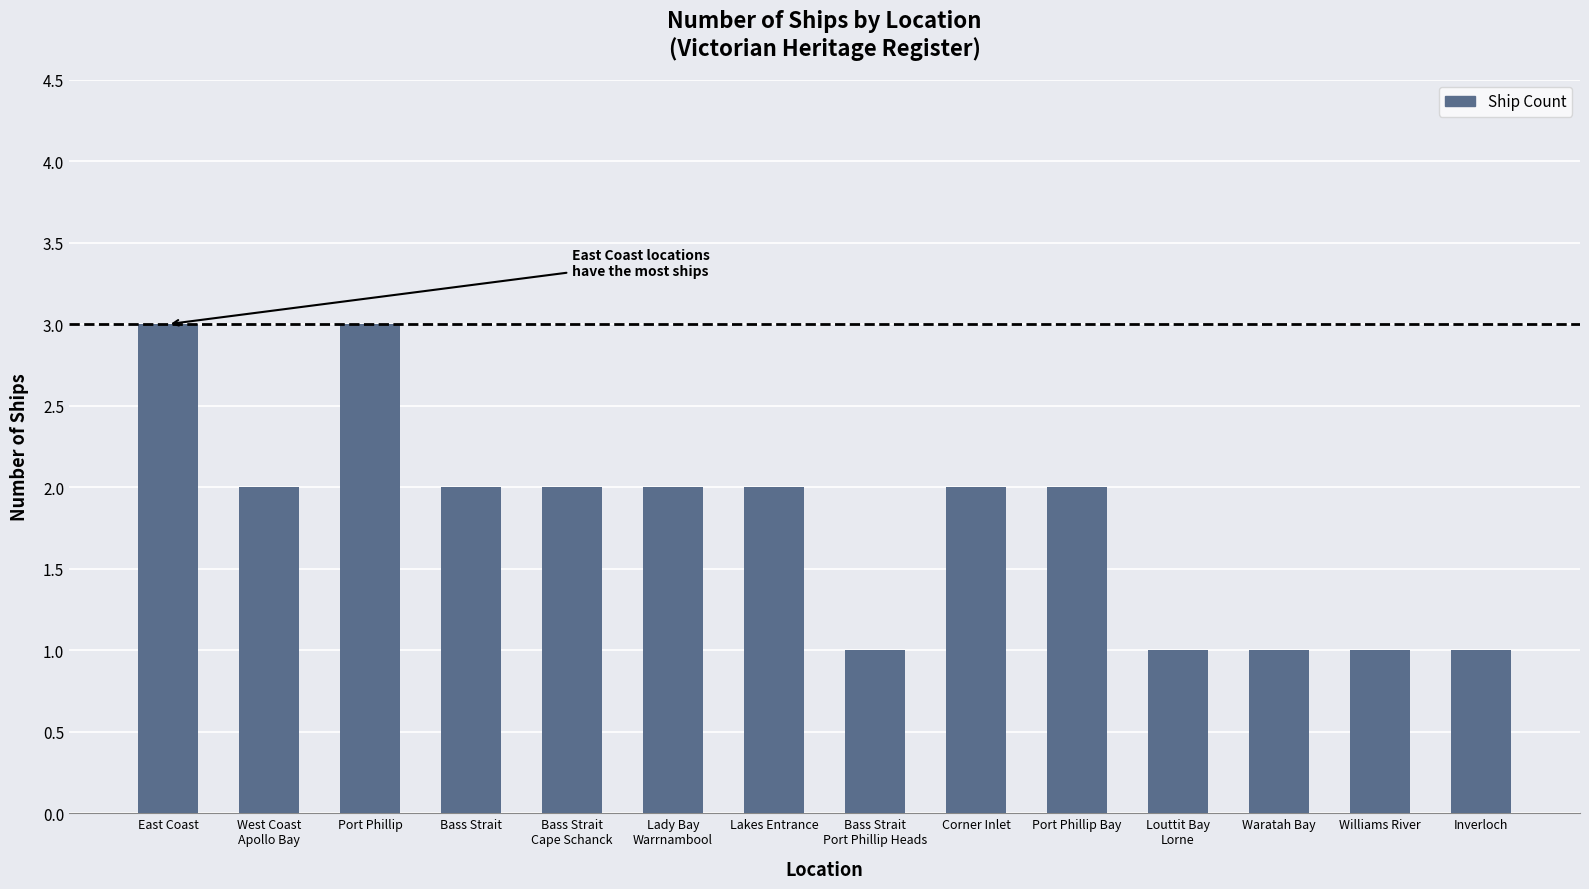

What is the difference between the second highest and minimum values?

2